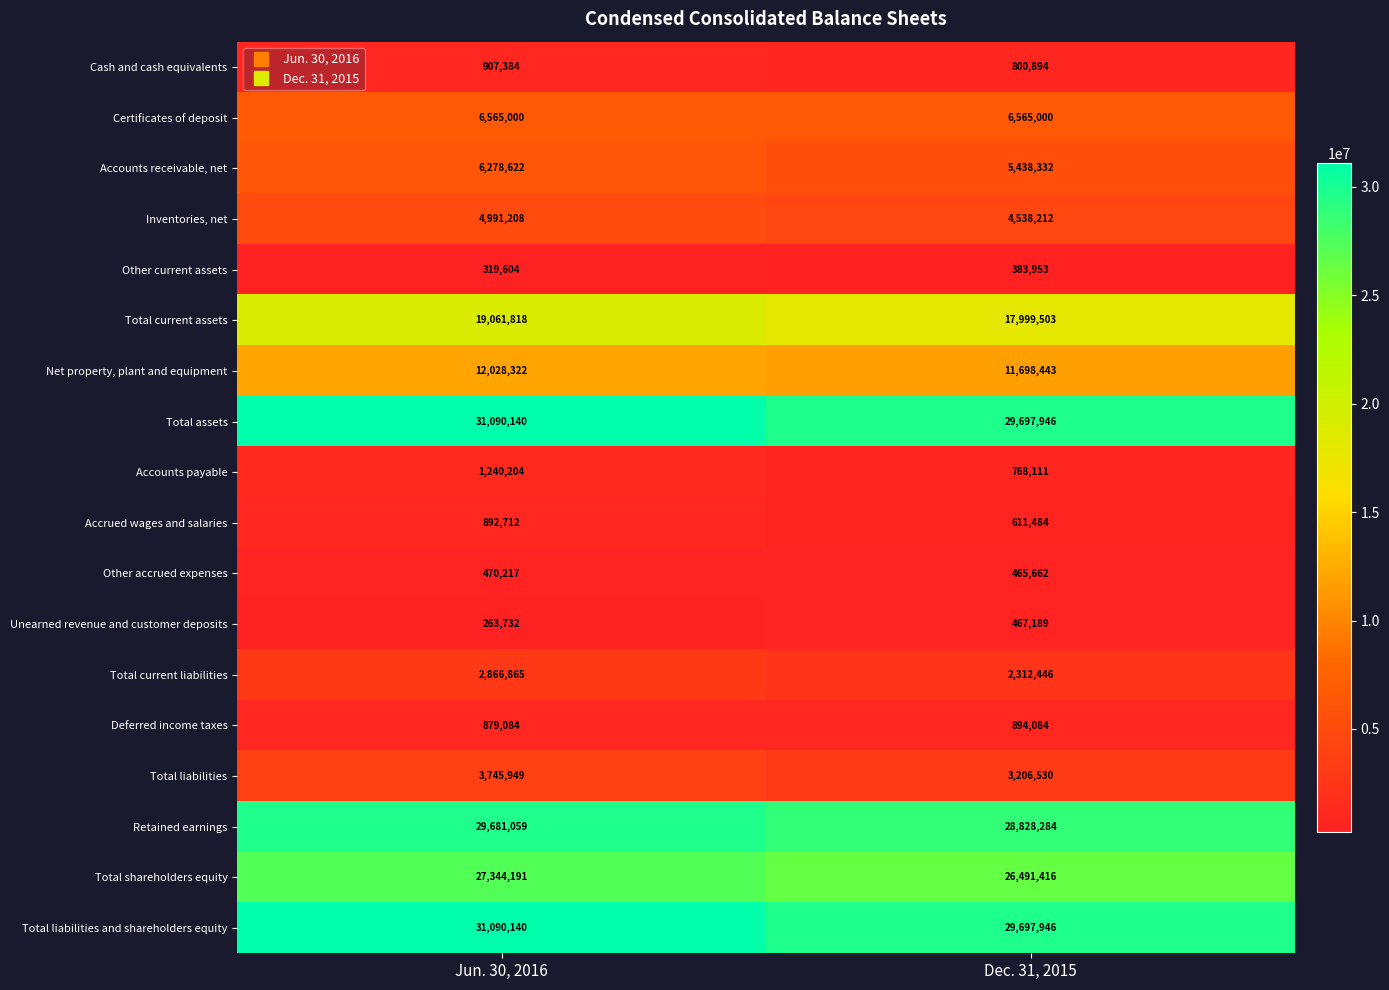

Rank the categories by Retained earnings value from lowest to highest.

Dec. 31, 2015, Jun. 30, 2016